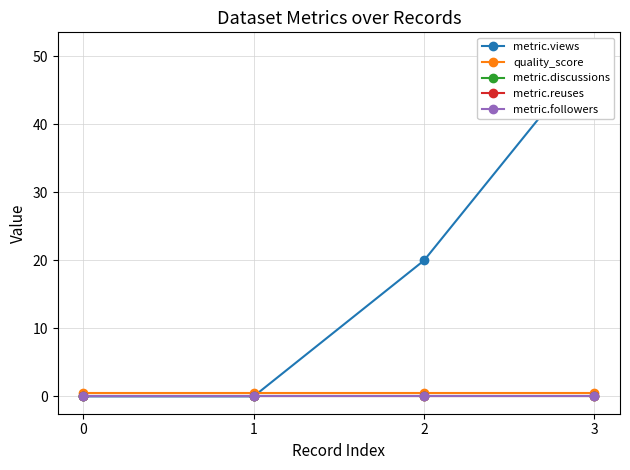

Is the value of quality_score at 0 greater than the value of metric.reuses at 2?

Yes